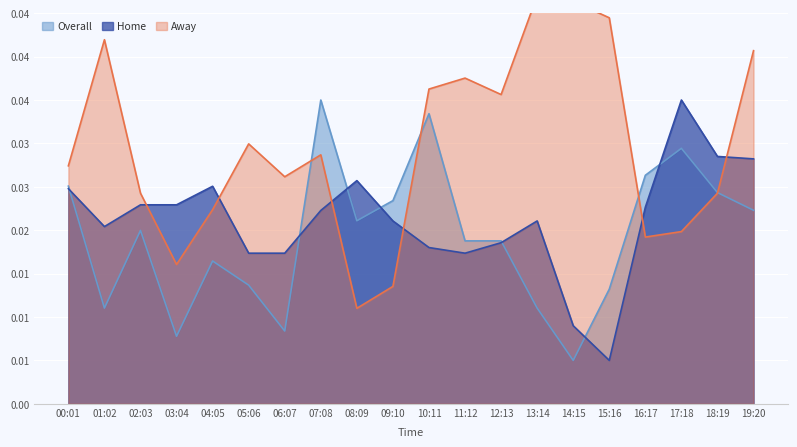

At which category does the chart reach its minimum across all series?

14:15